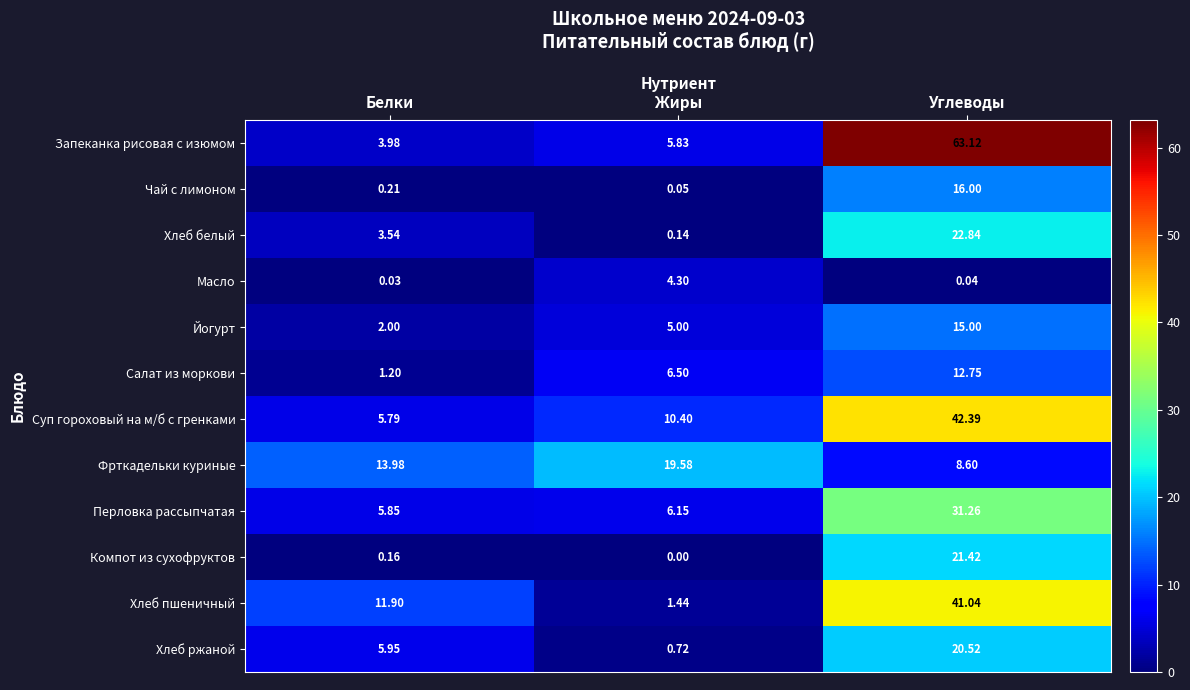

Which series has the largest range (max minus min)?

Запеканка рисовая с изюмом